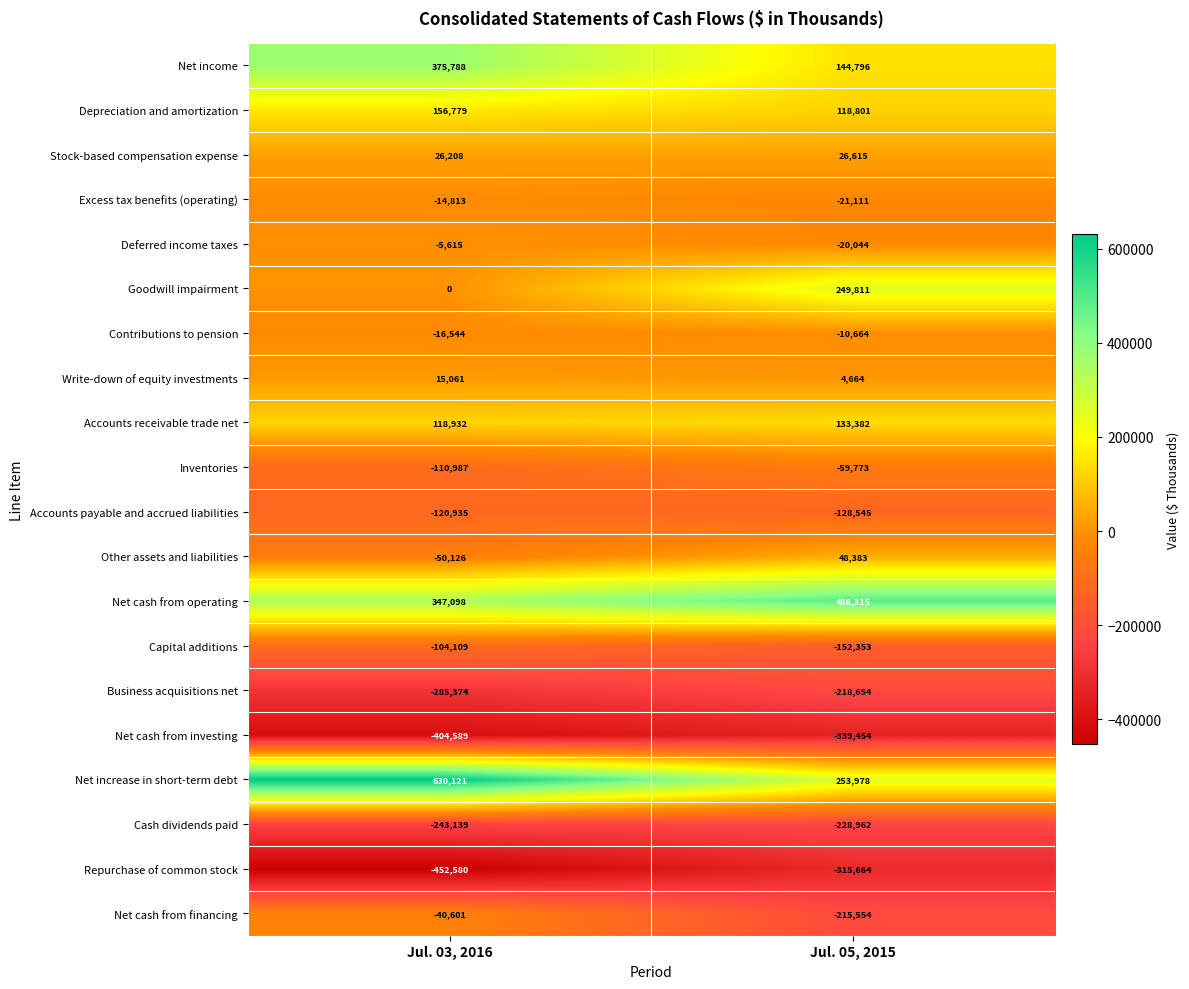

What is the minimum value shown in the chart?

-452580